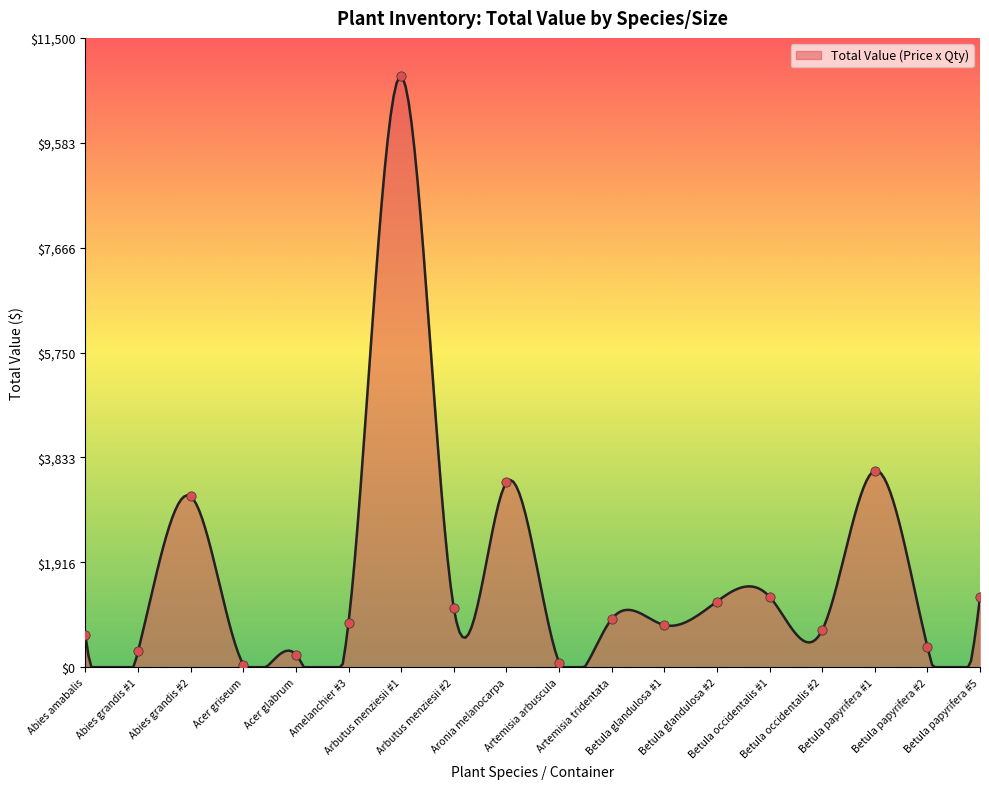

What is the change in value from Abies grandis #2 to Arbutus menziesii #2?

-2040.0